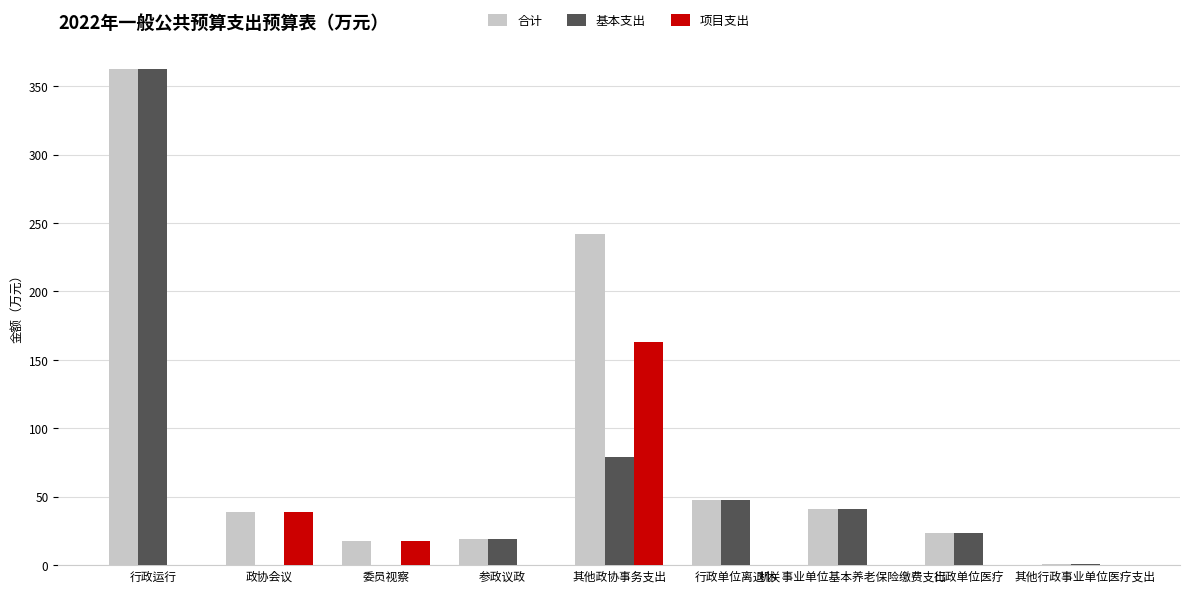

How many values in the 基本支出 series exceed 23?

5